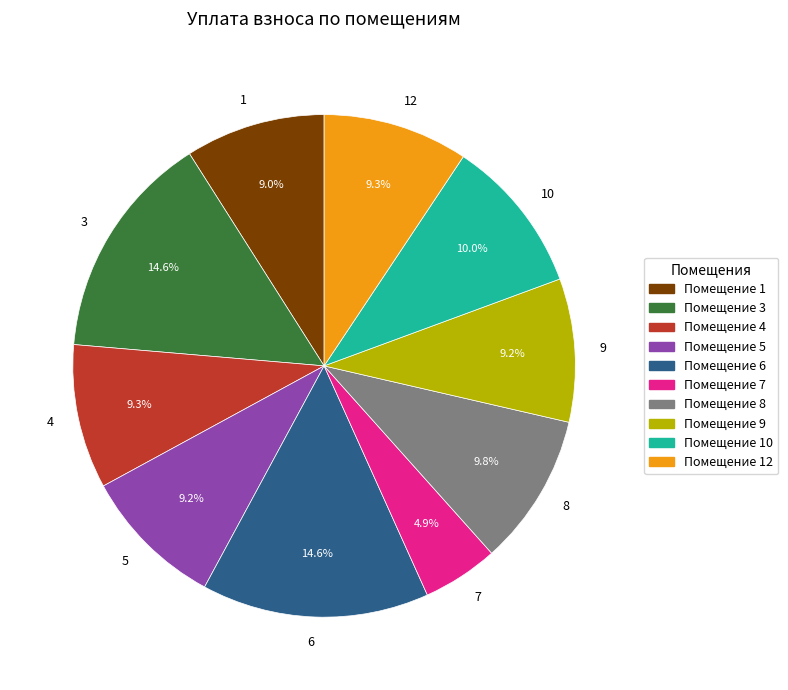

What is the smallest slice in the pie chart?

7